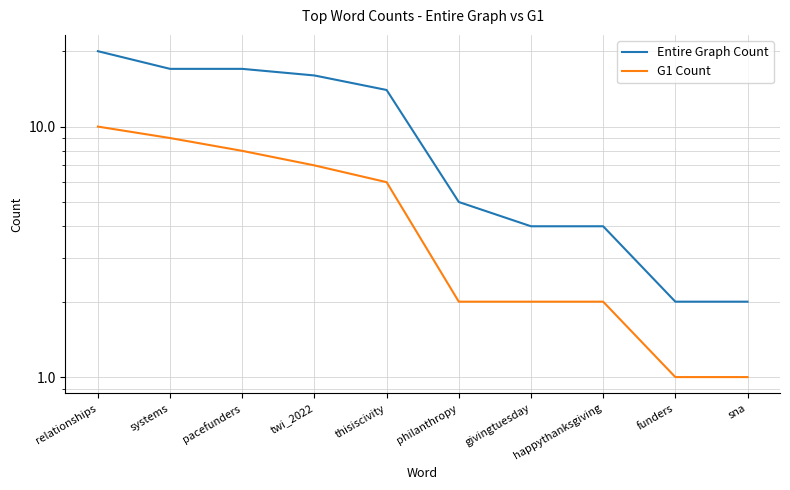

What are all the series names shown in the legend?

Entire Graph Count, G1 Count